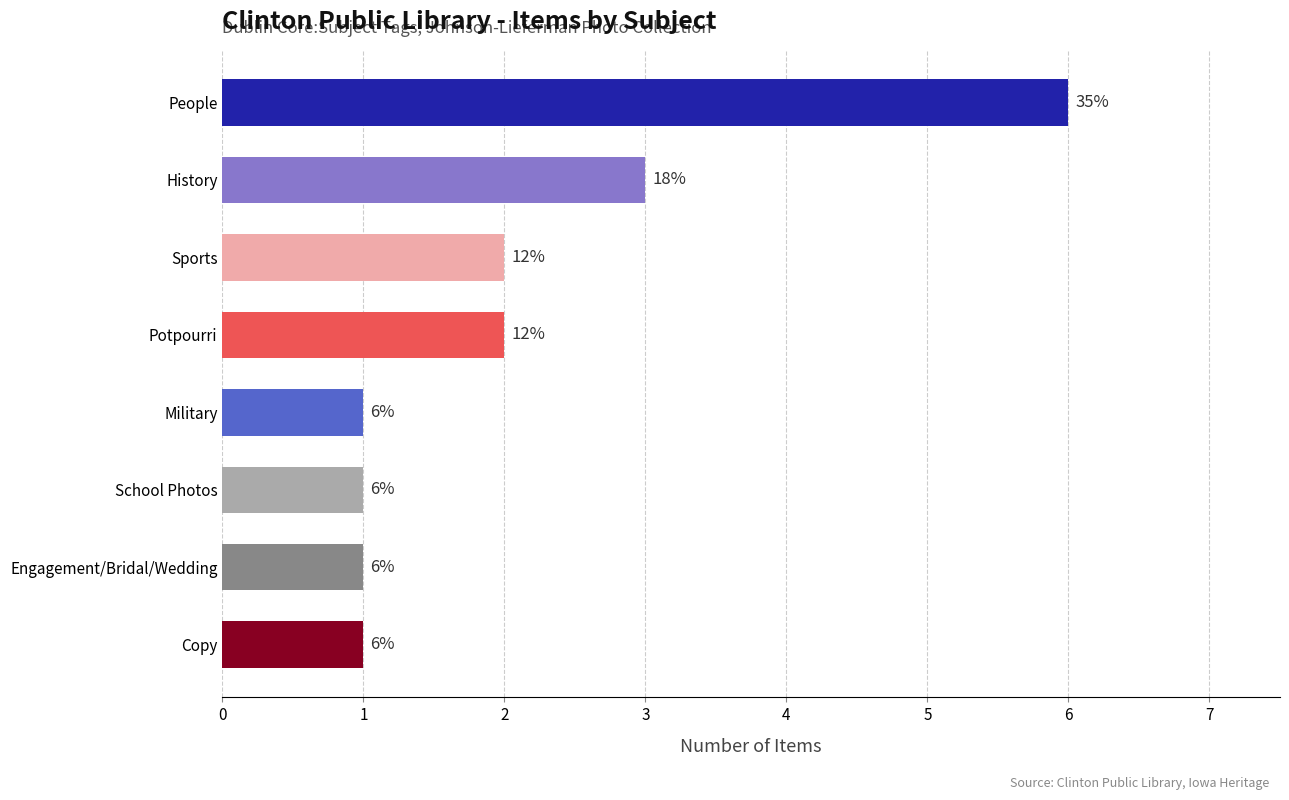

What position from the top is Military?

5